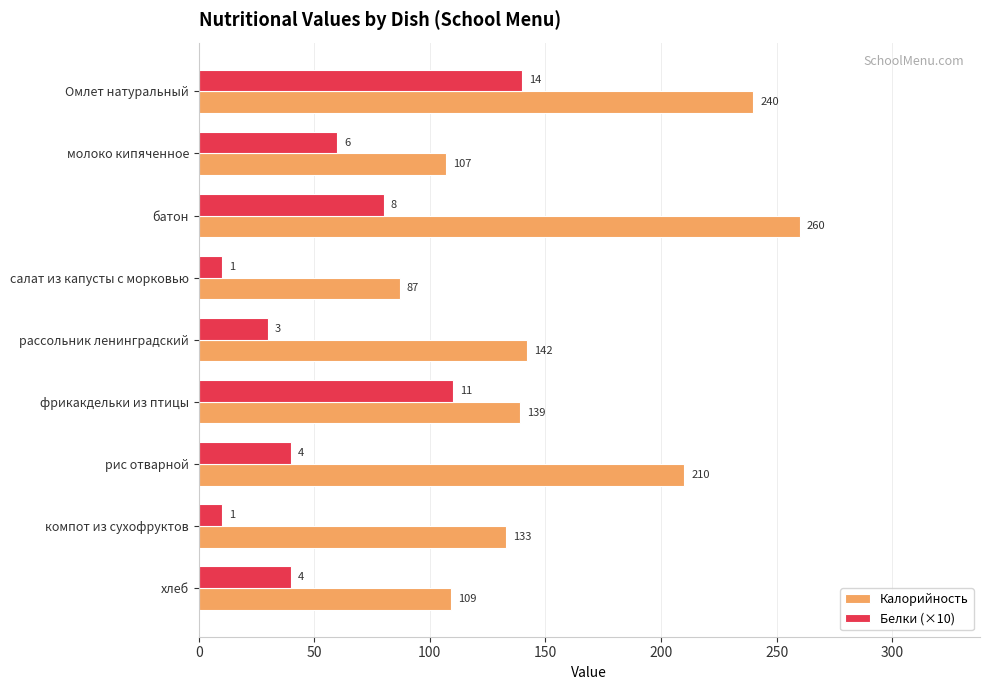

How many values in the Белки (×10) series are below 40?

3